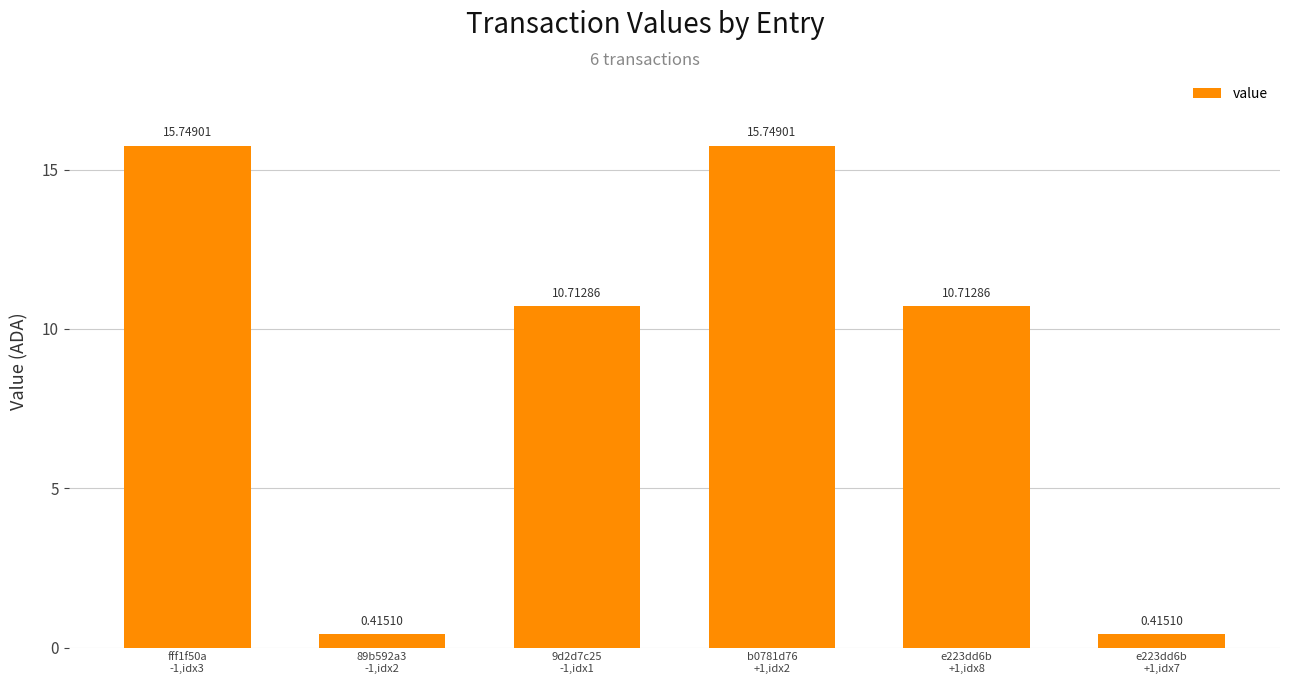

What is the sum of all values?

53.8